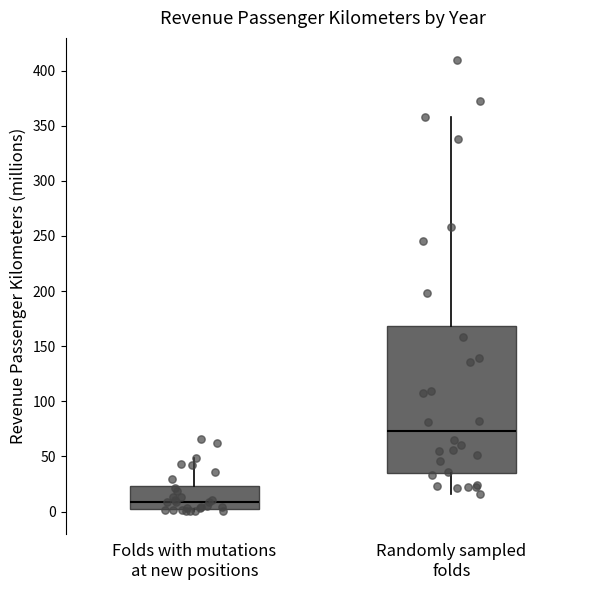

Reading left to right, transcribe this box plot: for each box, give where its median line is, the range the box spans, and where its two whiskers end, as read against the y-axis. The values are not printed on the chart, so give them approximately, as read against the axis.

Folds with mutations at new positions: median 10, box 5 to 25, whiskers 0 to 50
Randomly sampled folds: median 75, box 35 to 170, whiskers 15 to 360